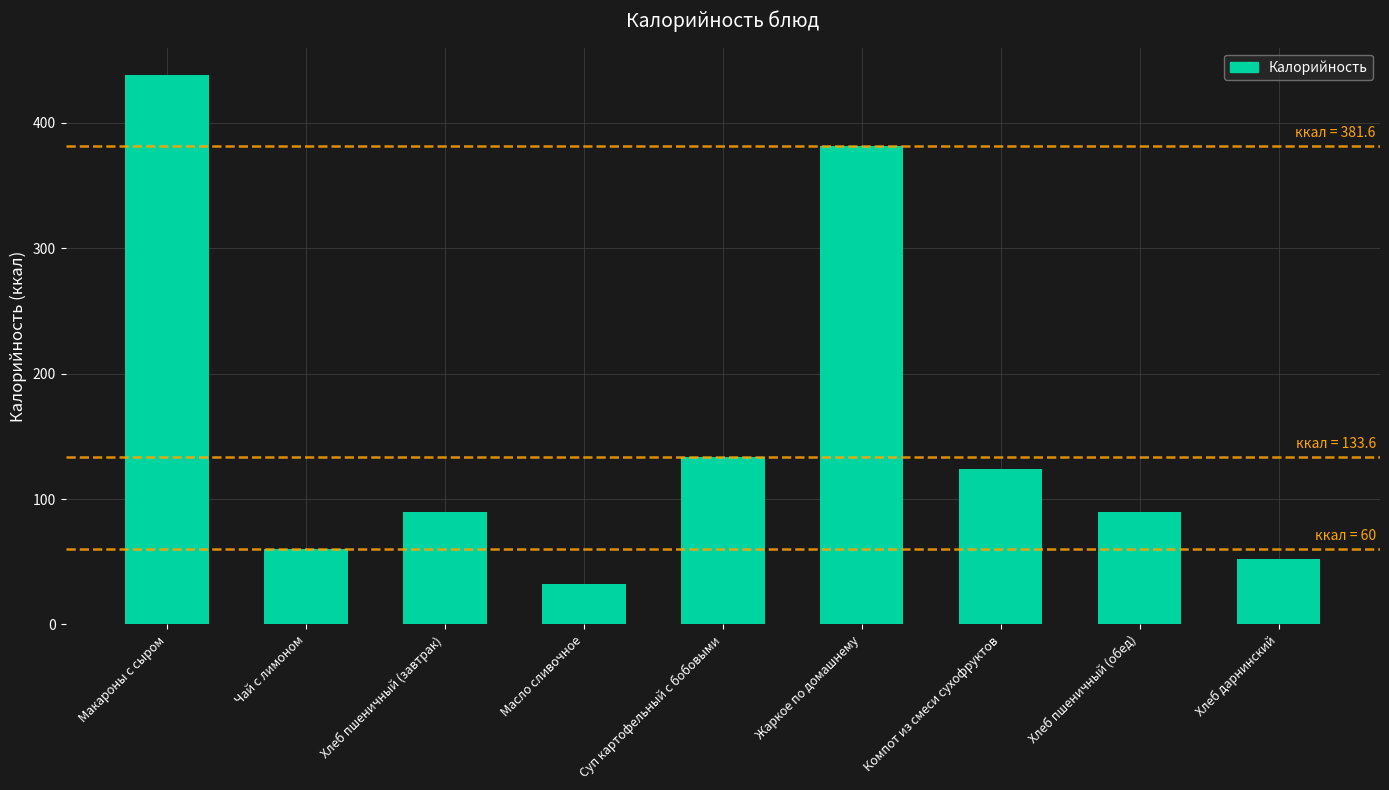

Which label corresponds to the smallest value in the chart?

Масло сливочное